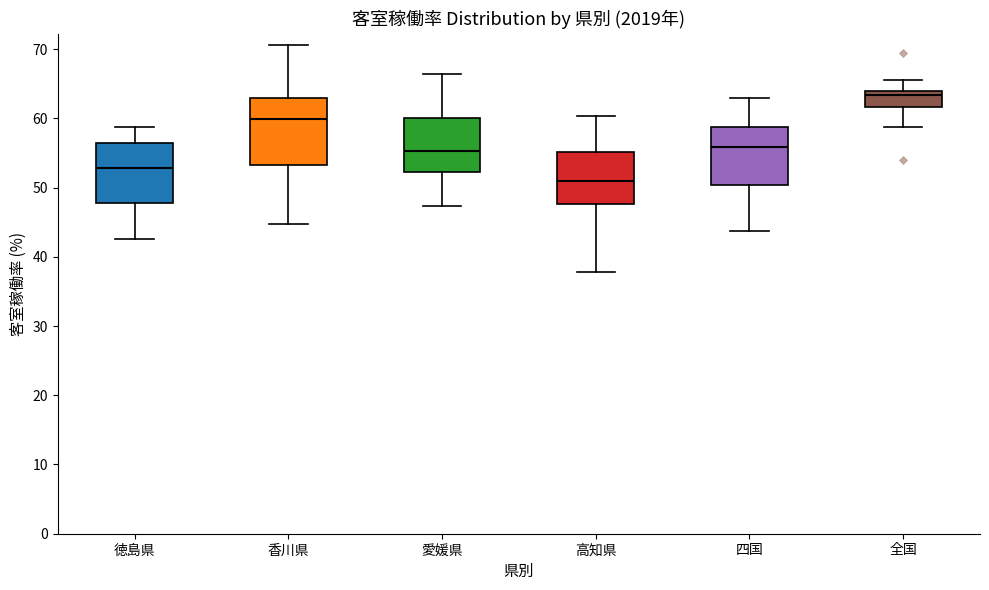

Where does the upper whisker of the box for 徳島県 end on the y-axis? The values are not printed on the chart, so give them approximately, as read against the axis.

59